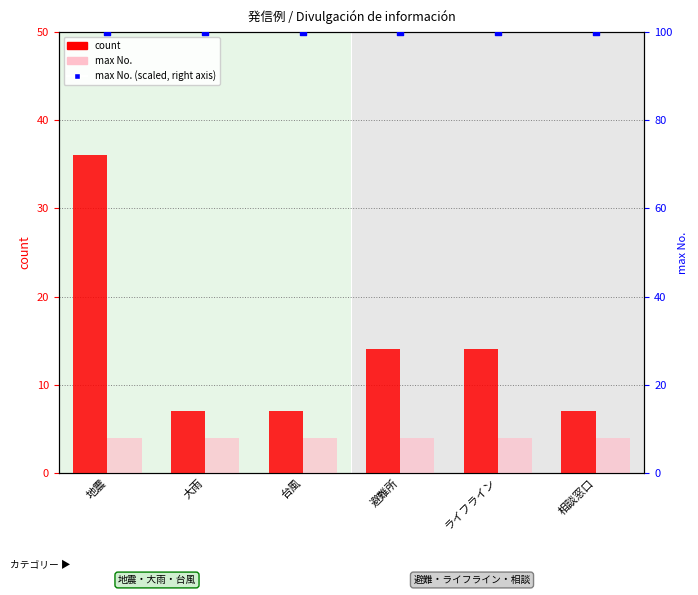

Which series has the largest Y range (max minus min)?

count